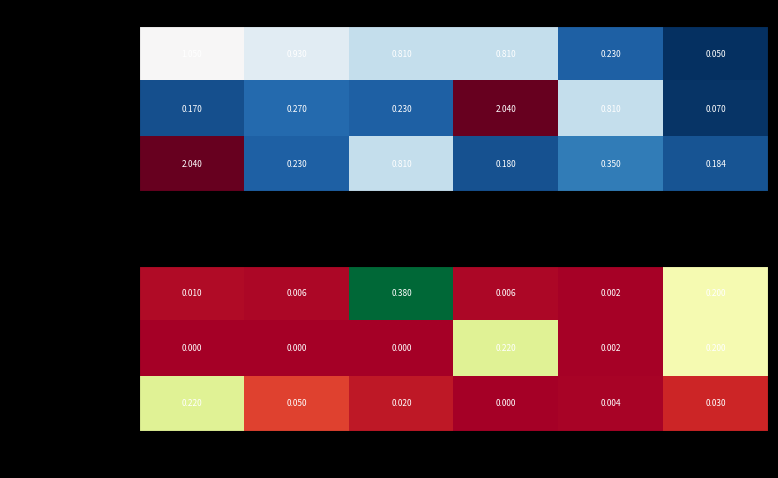

Is it true that Покриття горища equals 0.2 at Шар 4?

True